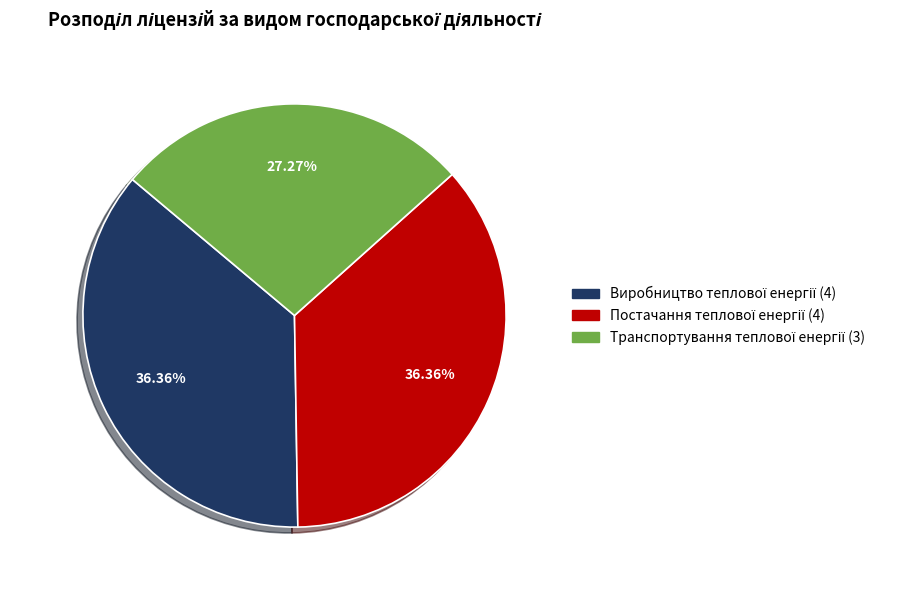

Is there a majority slice in this chart?

No